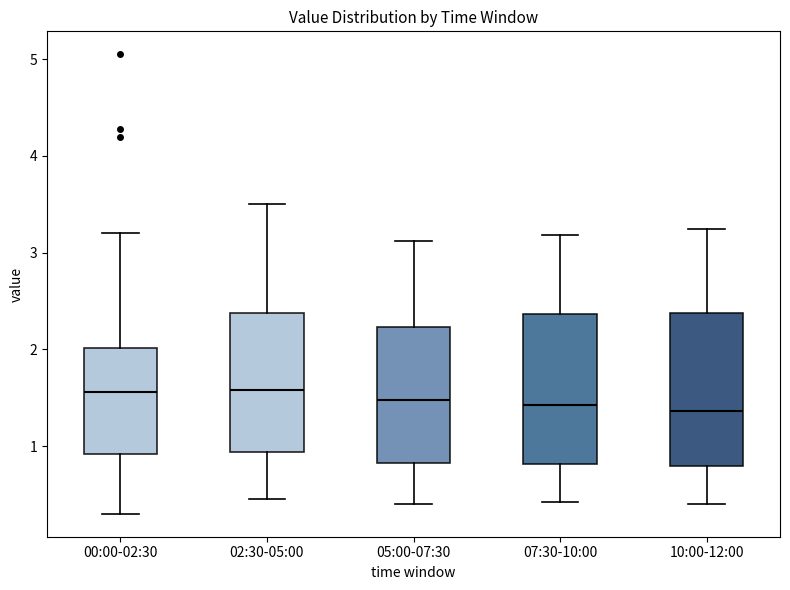

Where does the upper whisker of the box for 00:00-02:30 end on the y-axis? The values are not printed on the chart, so give them approximately, as read against the axis.

3.2